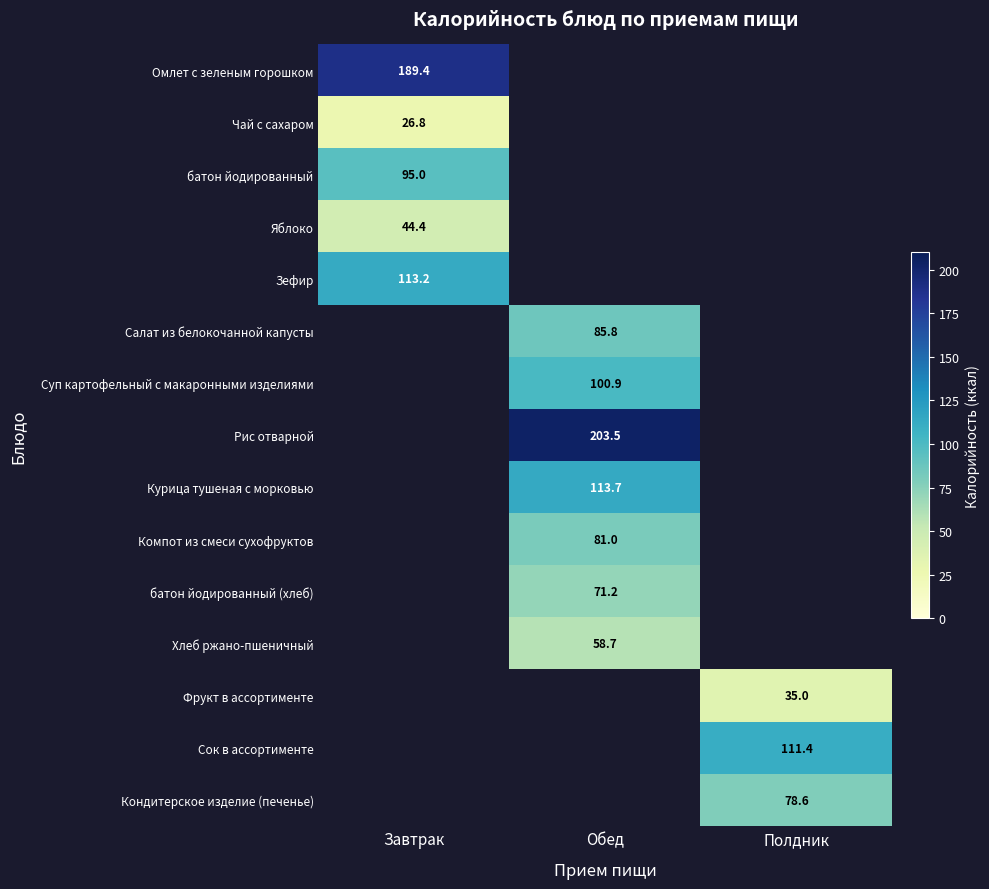

What is the spread (max minus min) of values at Завтрак?

162.6